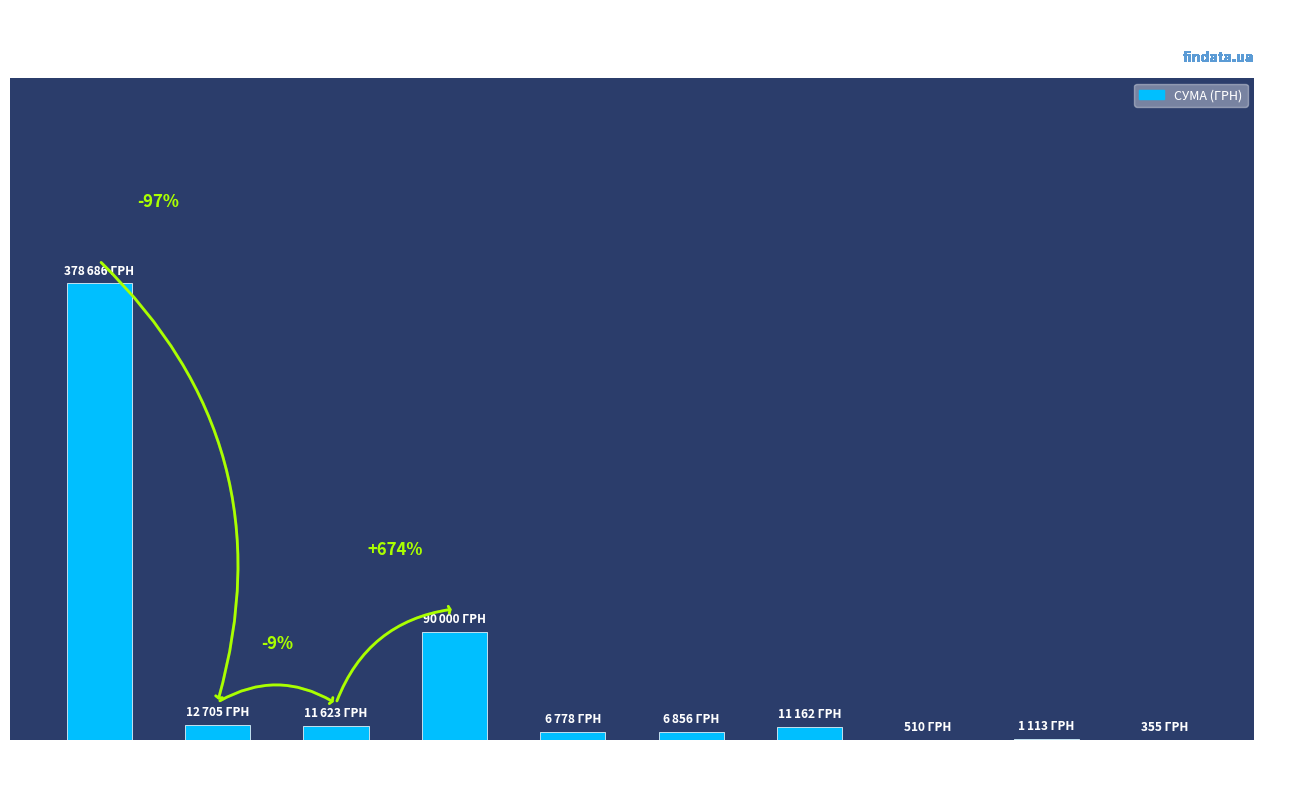

Read the value at ФОП
"Мернов С.О.".

11162.1